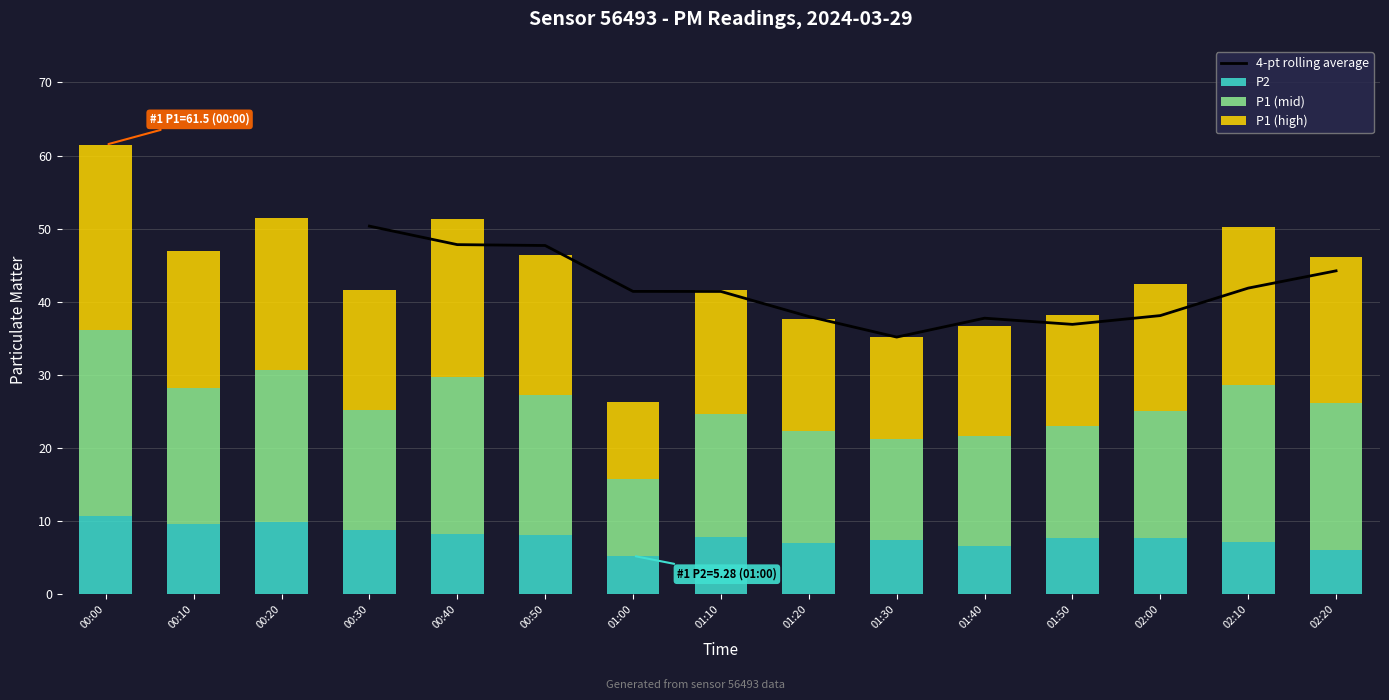

The P2 series shows 10.6 at 01:20. True or false?

False